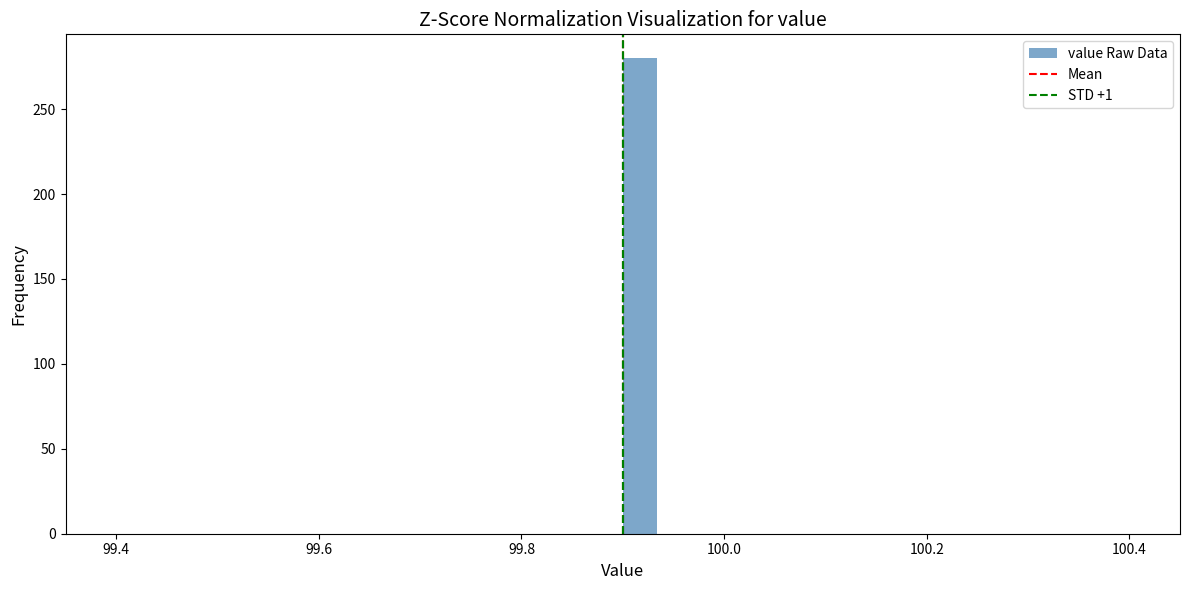

Around what value on the x-axis is the tallest bar? Give the approximate position of its centre, as read against the axis.

99.92